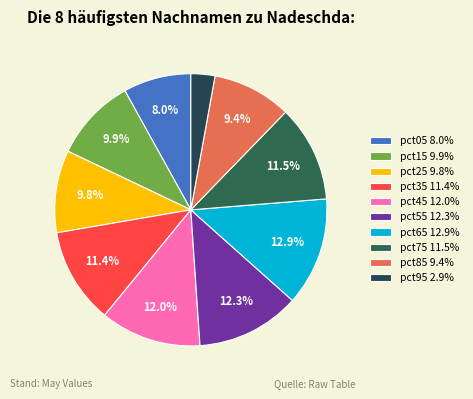

Which slice is the smallest?

pct95